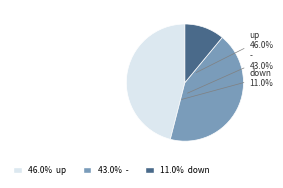

Is it true that up is 68% of the pie?

False